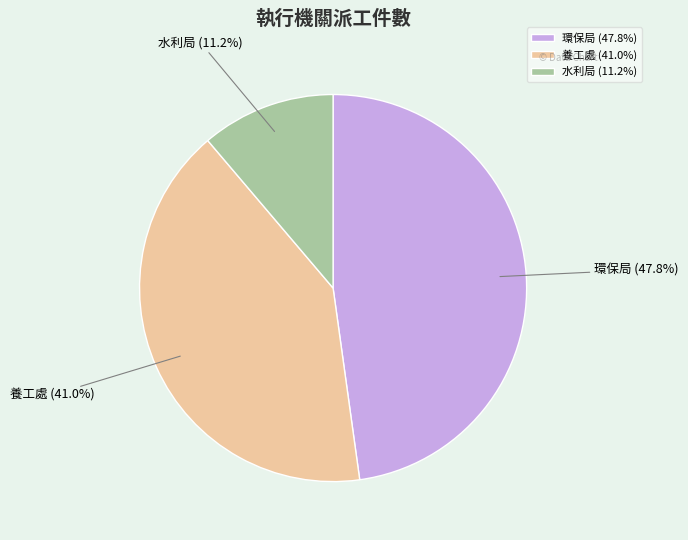

To the nearest percent, what is the combined percentage of 環保局 and 水利局?

59%